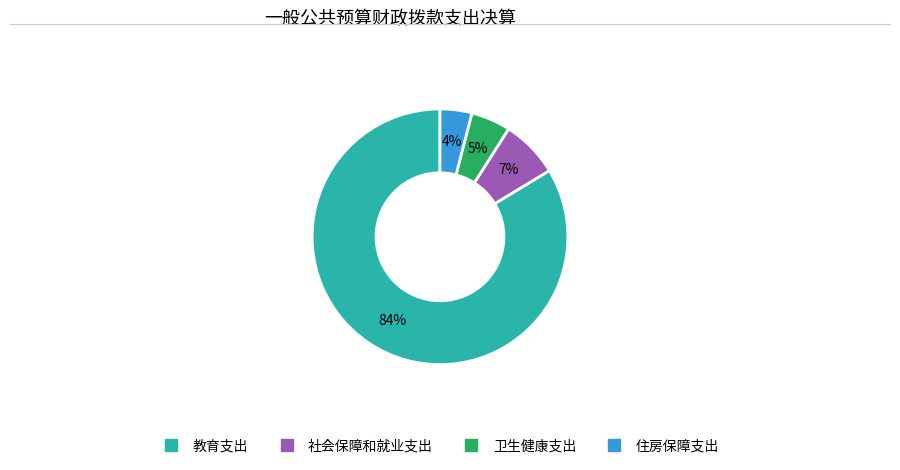

Rank the categories by value from lowest to highest.

住房保障支出, 卫生健康支出, 社会保障和就业支出, 教育支出